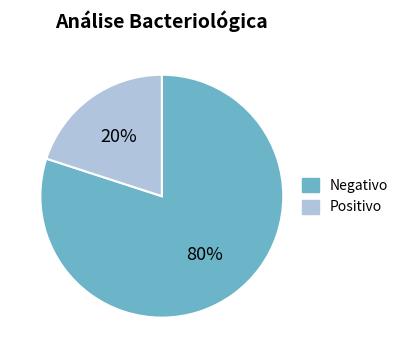

To the nearest percent, what is the difference between the largest and smallest slice percentages?

60%